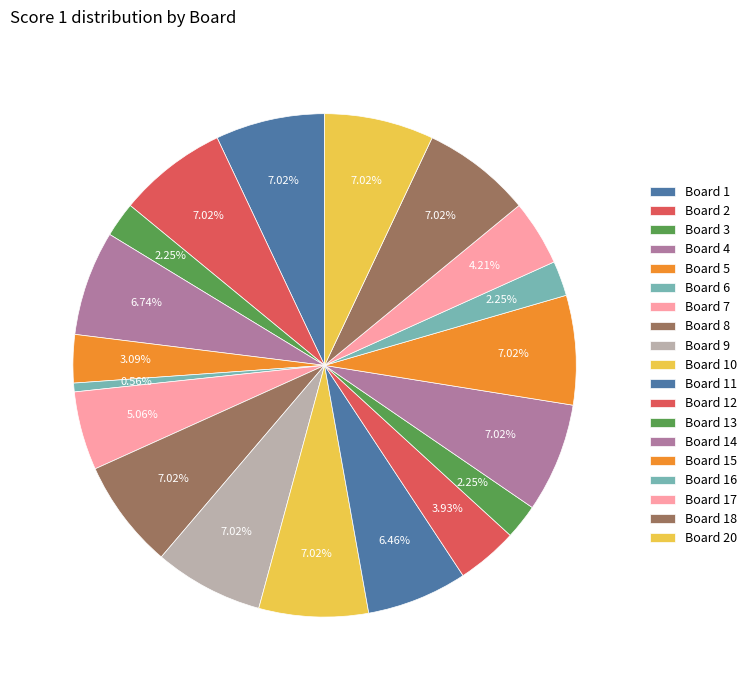

Count the number of slices in the pie.

19